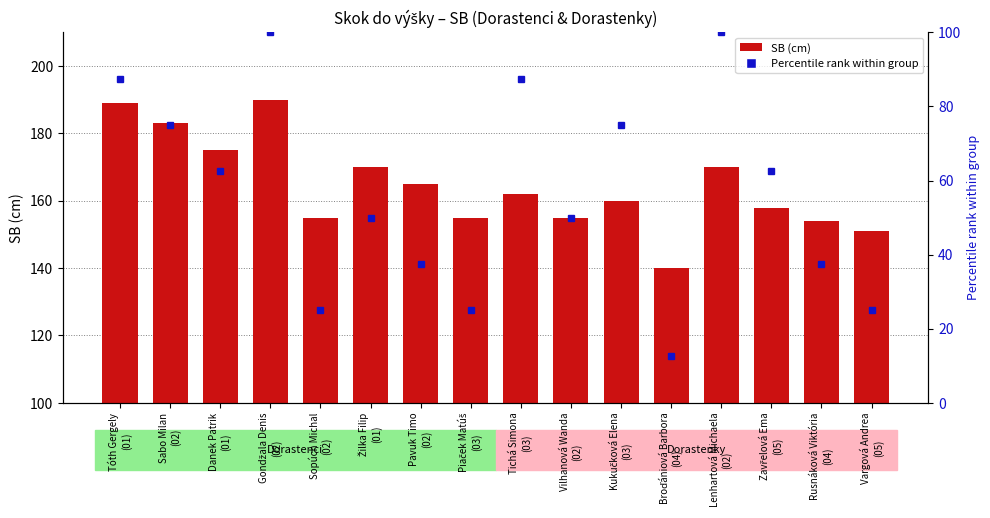

What is the label of the 3rd bar from the left?

Danek Patrik
(01)